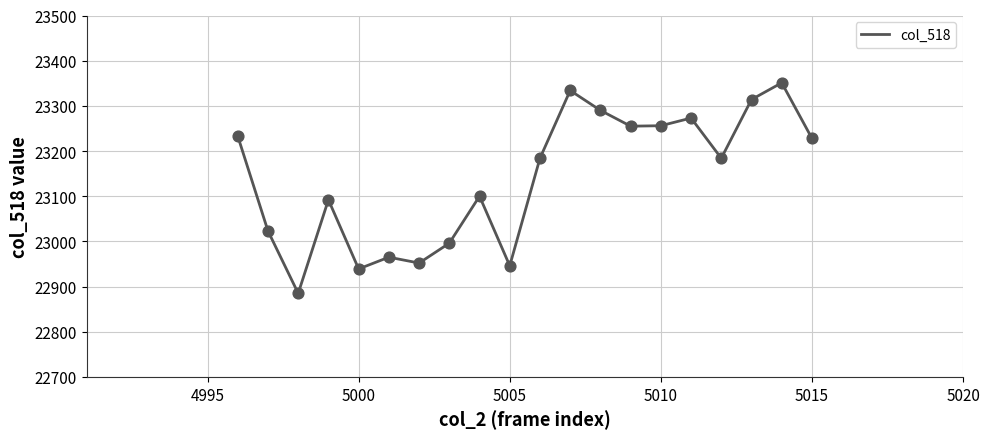

What is the smallest value displayed?

22885